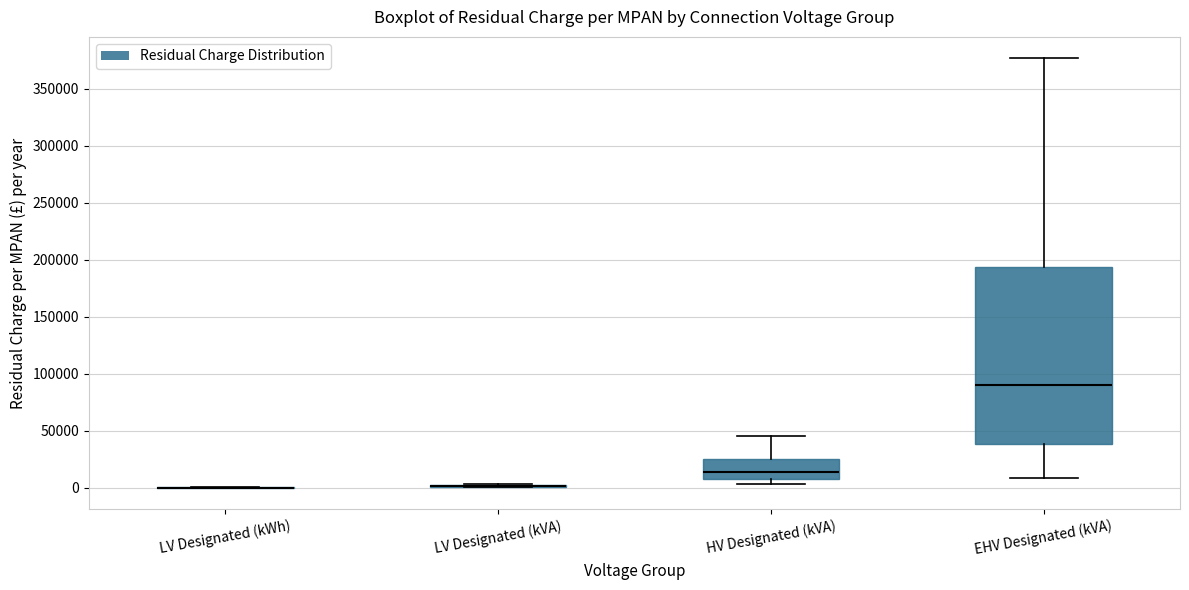

Reading left to right, read every box against the y-axis: the position of its median line, the range the box covers, and the ends of its whiskers. The values are not printed on the chart, so give them approximately, as read against the axis.

LV Designated (kWh): box collapsed to a line at 0, whiskers 0 to 0
LV Designated (kVA): box collapsed to a line at 0, whiskers 0 to 5000
HV Designated (kVA): median 15000, box 10000 to 25000, whiskers 5000 to 45000
EHV Designated (kVA): median 90000, box 40000 to 195000, whiskers 10000 to 375000